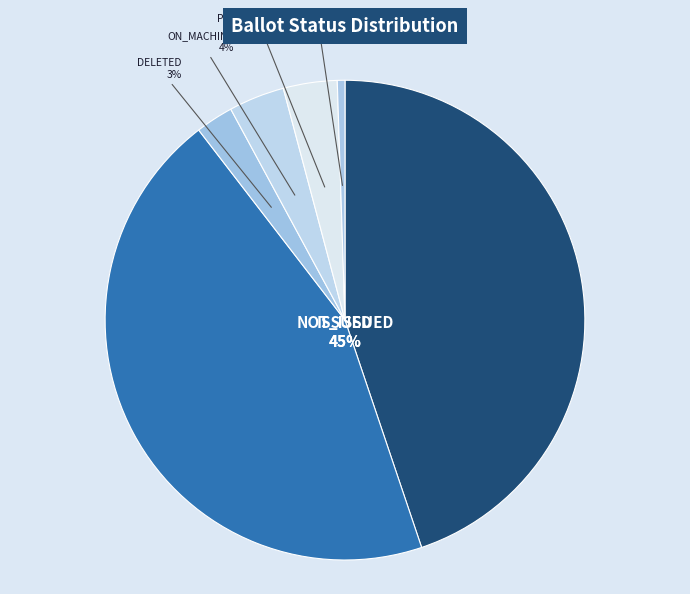

The NOT_ISSUED slice represents 40% of the pie. True or false?

False